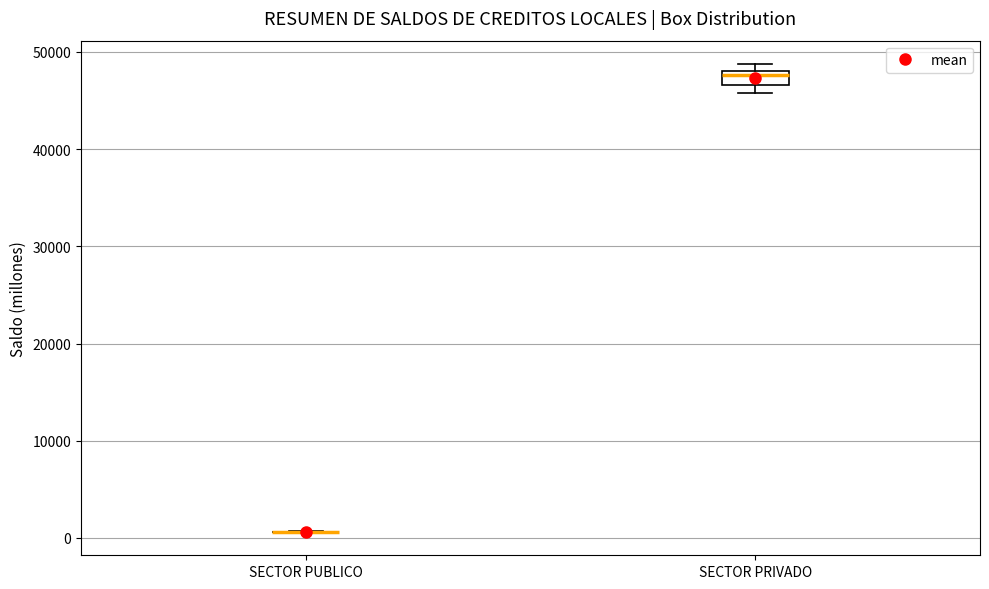

Comparing the boxes themselves (not the whiskers), which one is the tallest?

SECTOR PRIVADO